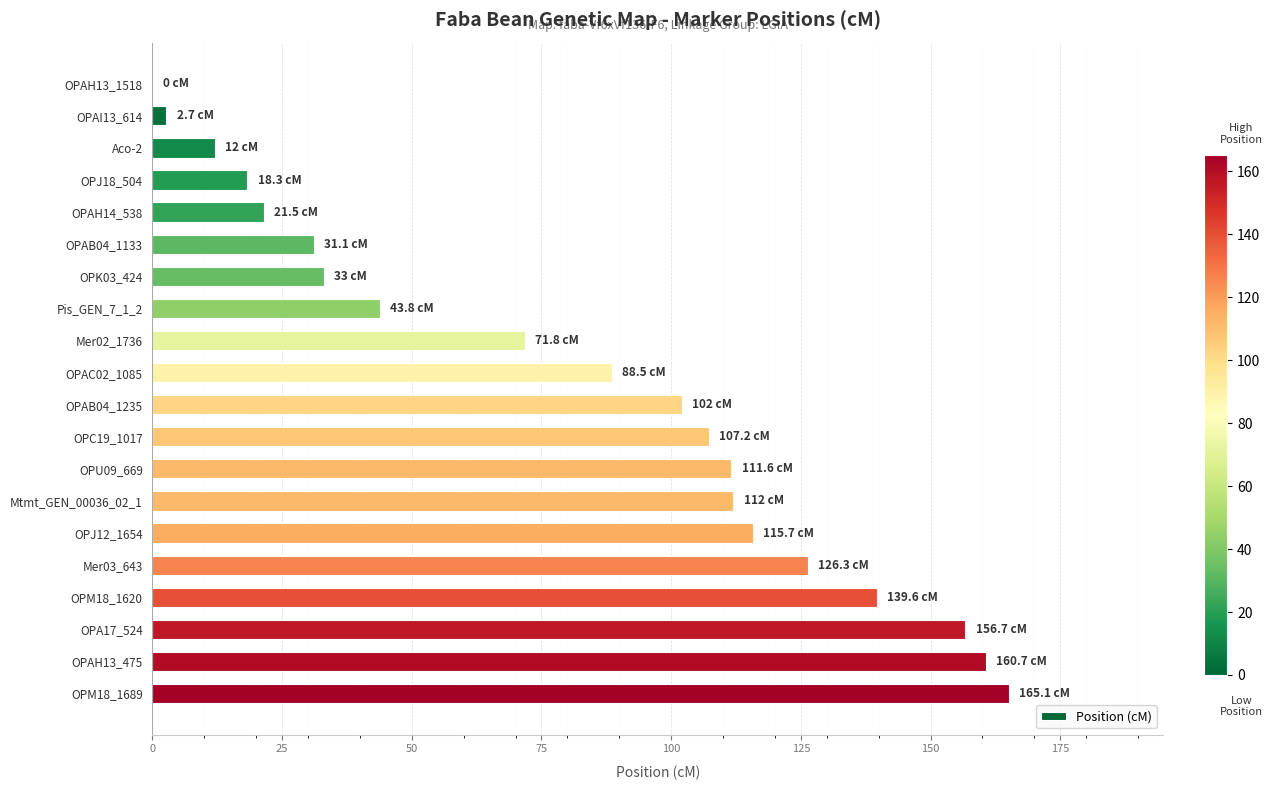

What is the ratio of the value at OPC19_1017 to the value at OPM18_1689?

0.6